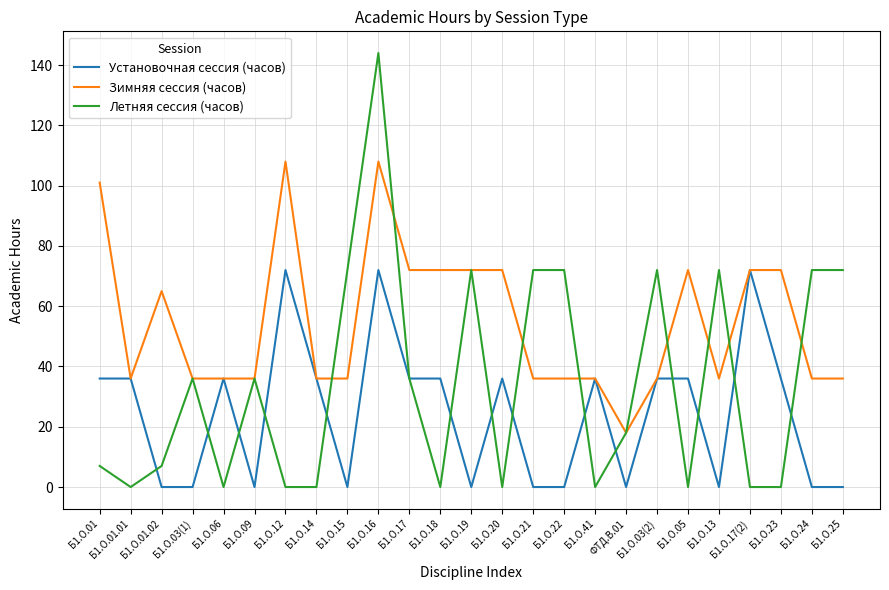

The value of Установочная сессия (часов) at Б1.О.12 is 72. True or false?

True